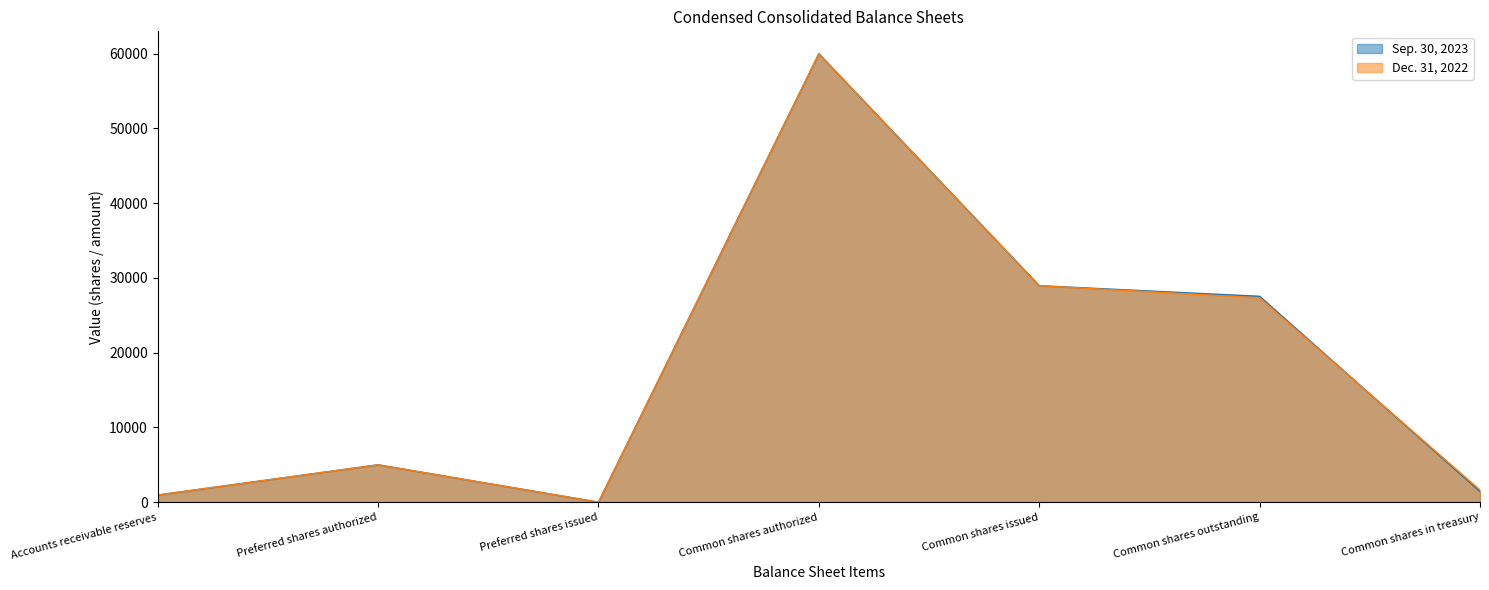

Reading right to left, list all the values displayed in this chart.

Sep. 30, 2023: Common shares in treasury=1418	Common shares outstanding=27548	Common shares issued=28966	Common shares authorized=60000	Preferred shares issued=0	Preferred shares authorized=5000	Accounts receivable reserves=956
Dec. 31, 2022: Common shares in treasury=1625	Common shares outstanding=27341	Common shares issued=28966	Common shares authorized=60000	Preferred shares issued=0	Preferred shares authorized=5000	Accounts receivable reserves=962